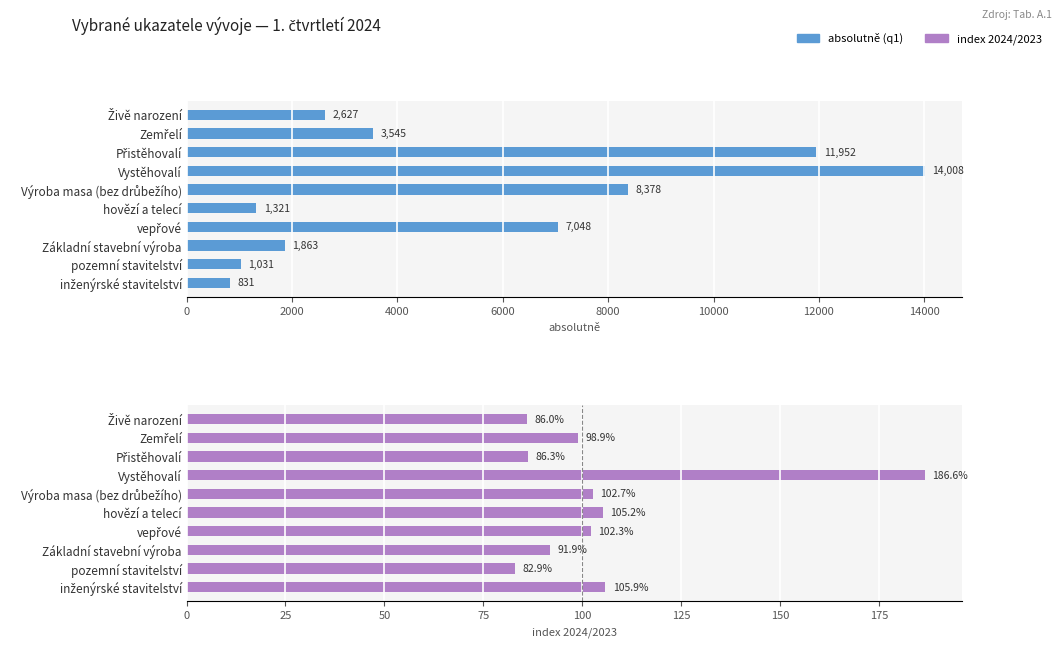

What are all the series names shown in the legend?

absolutně (q1), index 2024/2023